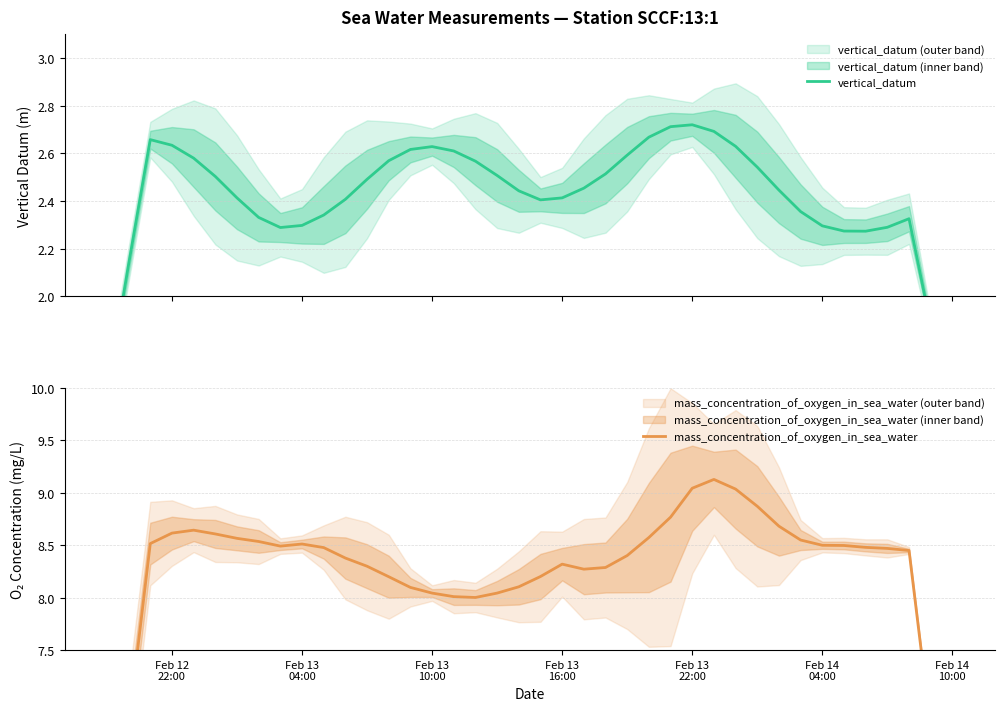

How many series are shown in this chart?

2